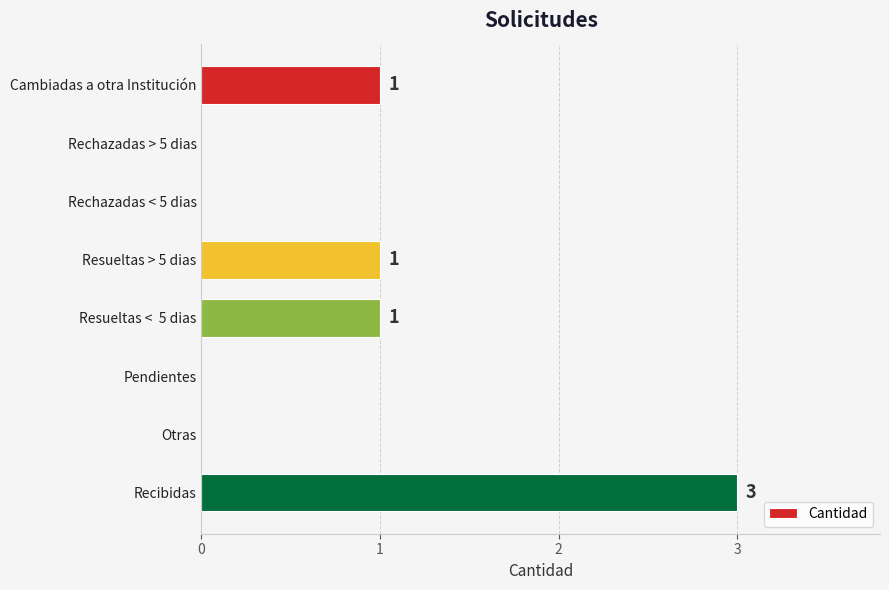

How many values are between 0 and 1?

7